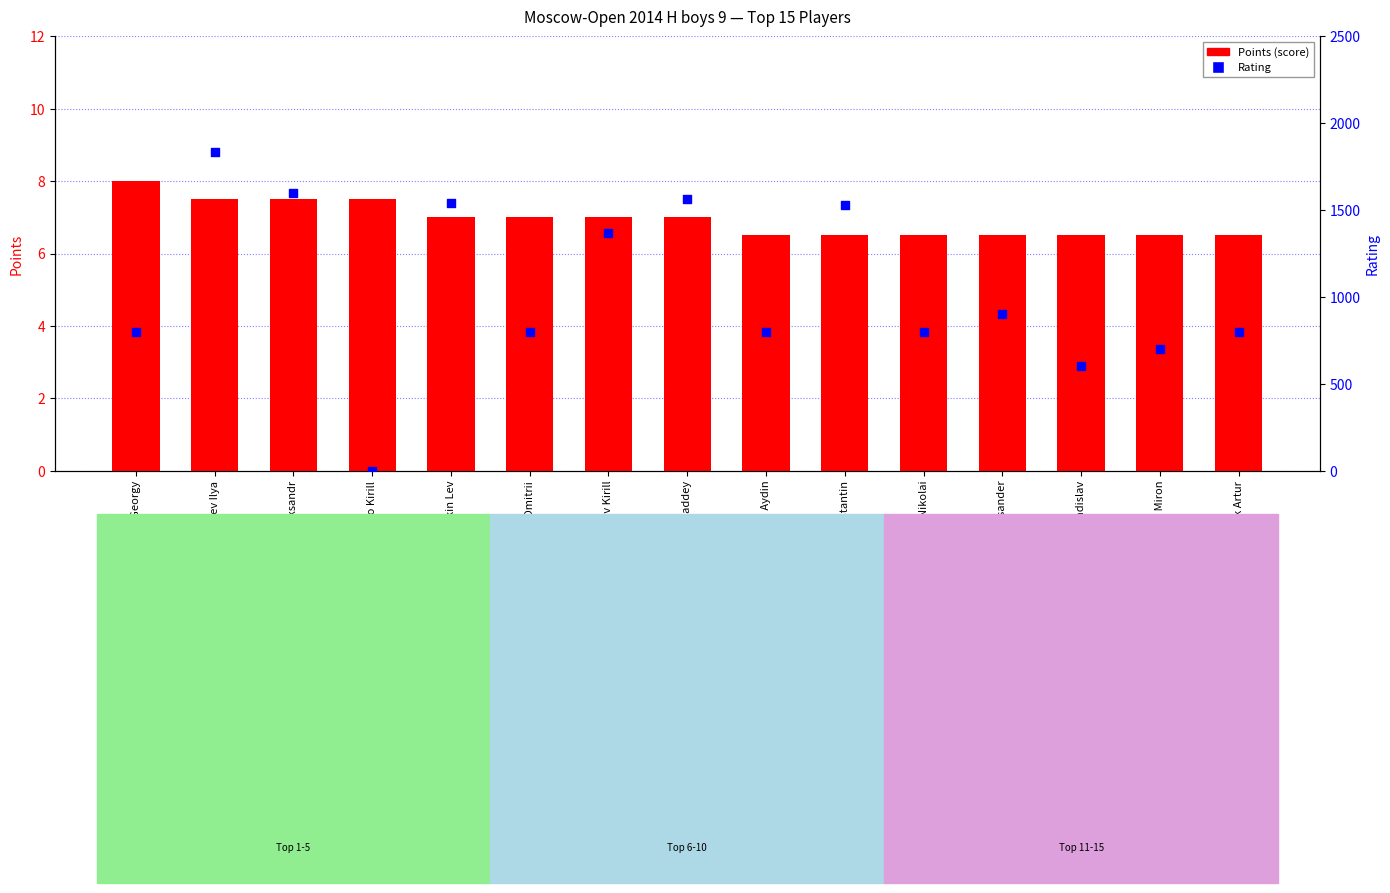

What is the total value across all series at Akhmetshin Aleksander?

906.5